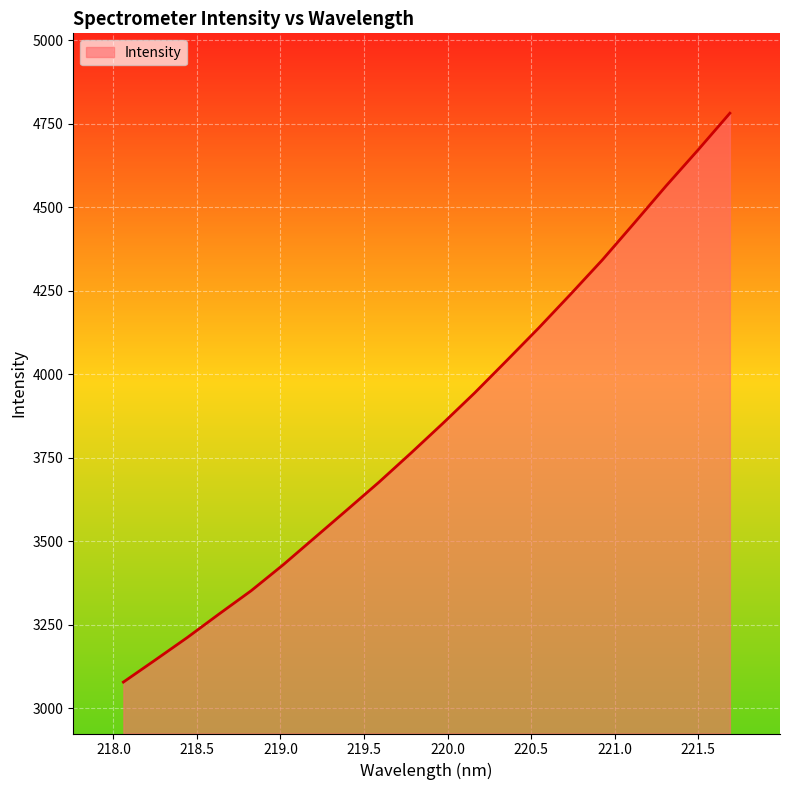

What is the difference between the maximum and minimum values?

1703.0